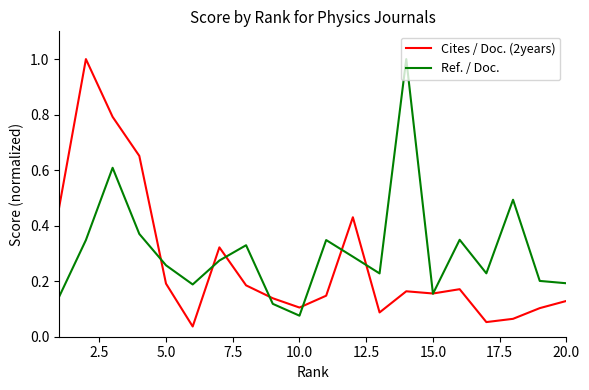

What is the difference between the maximum and minimum values in the Cites / Doc. (2years) series?

1.0